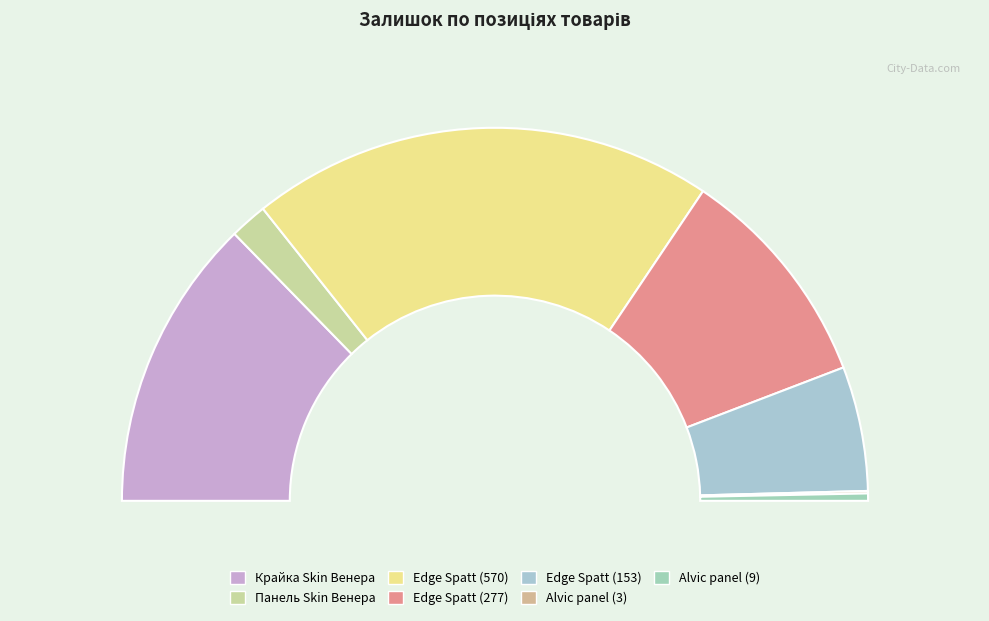

To the nearest percent, what is the average slice percentage?

14%